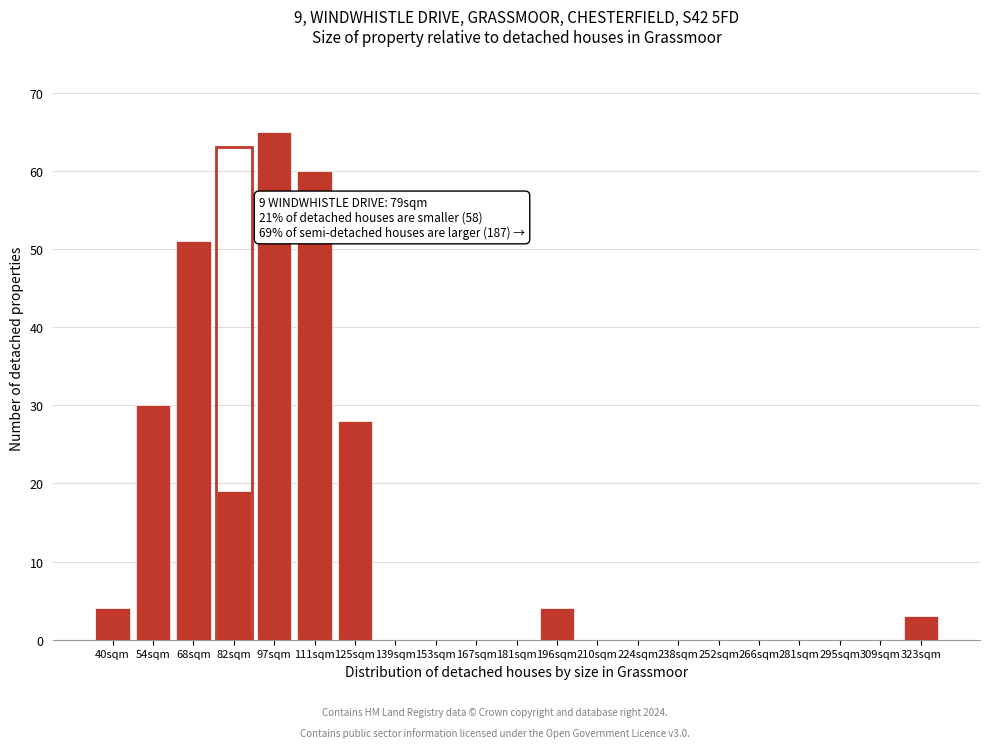

Reading left to right, extract all data points from this chart.

40sqm=4	54sqm=30	68sqm=51	82sqm=19	97sqm=65	111sqm=60	125sqm=28	139sqm=0	153sqm=0	167sqm=0	181sqm=0	196sqm=4	210sqm=0	224sqm=0	238sqm=0	252sqm=0	266sqm=0	281sqm=0	295sqm=0	309sqm=0	323sqm=3